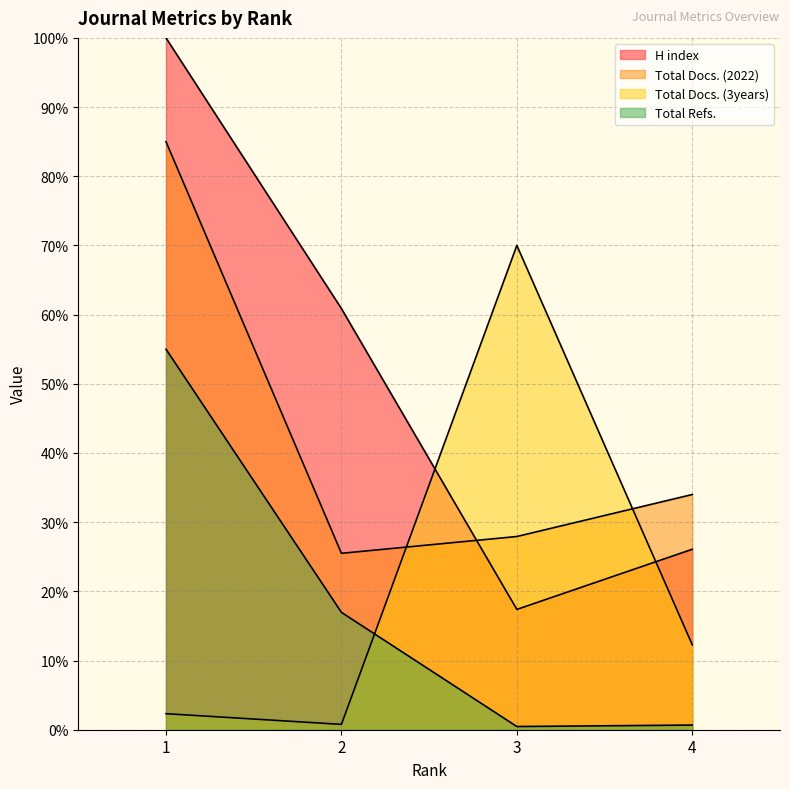

Reading right to left, extract all data points from this chart.

H index: 4=26.1	3=17.4	2=60.9	1=100.0
Total Docs. (2022): 4=34.0	3=27.9	2=25.5	1=85.0
Total Docs. (3years): 4=12.3	3=70.0	2=0.8	1=2.3
Total Refs.: 4=0.7	3=0.5	2=17.0	1=55.0